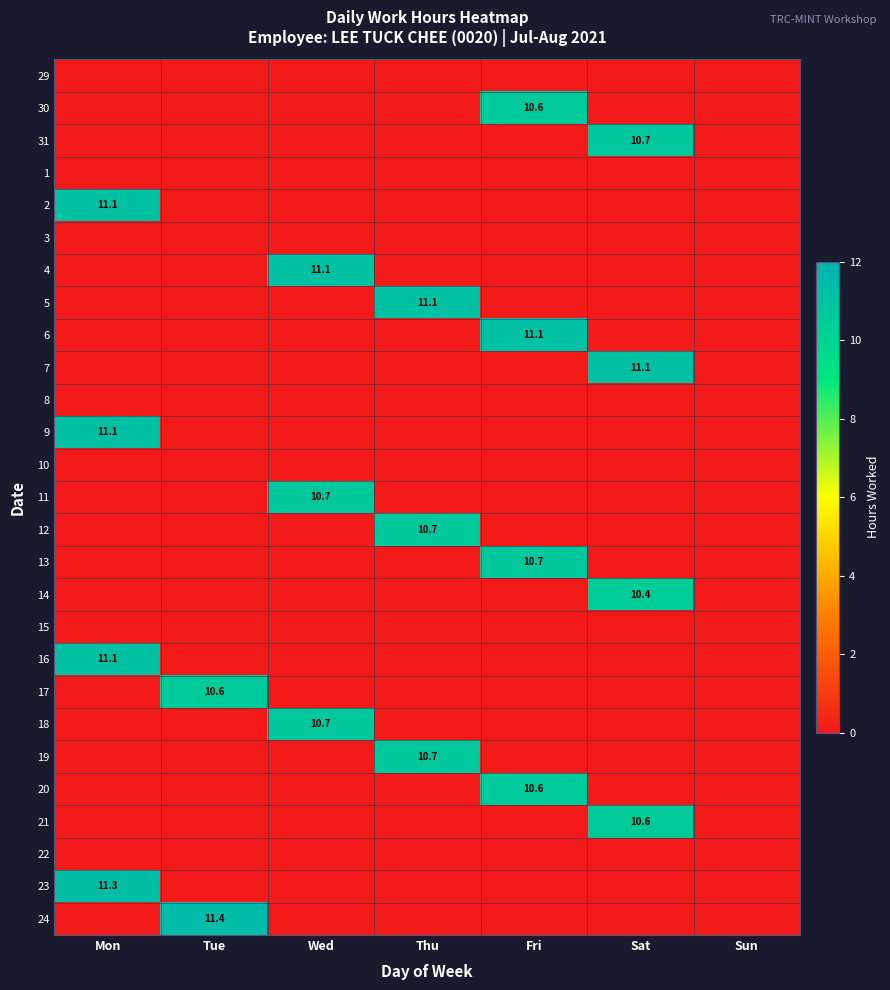

Is it true that 2 equals 11.1 at Mon?

True